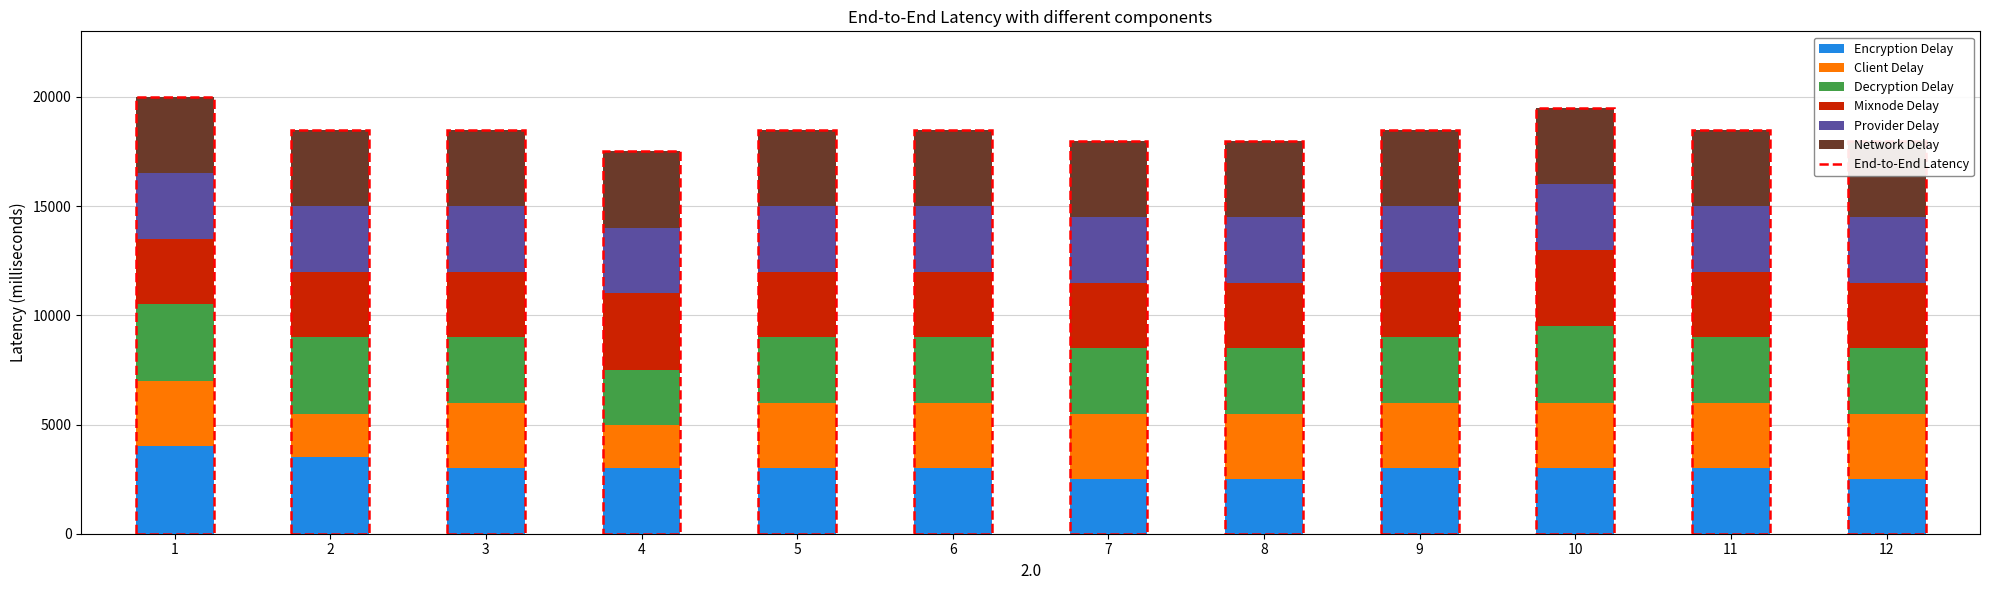

The value of Encryption Delay at 2 is 5581.1. True or false?

False